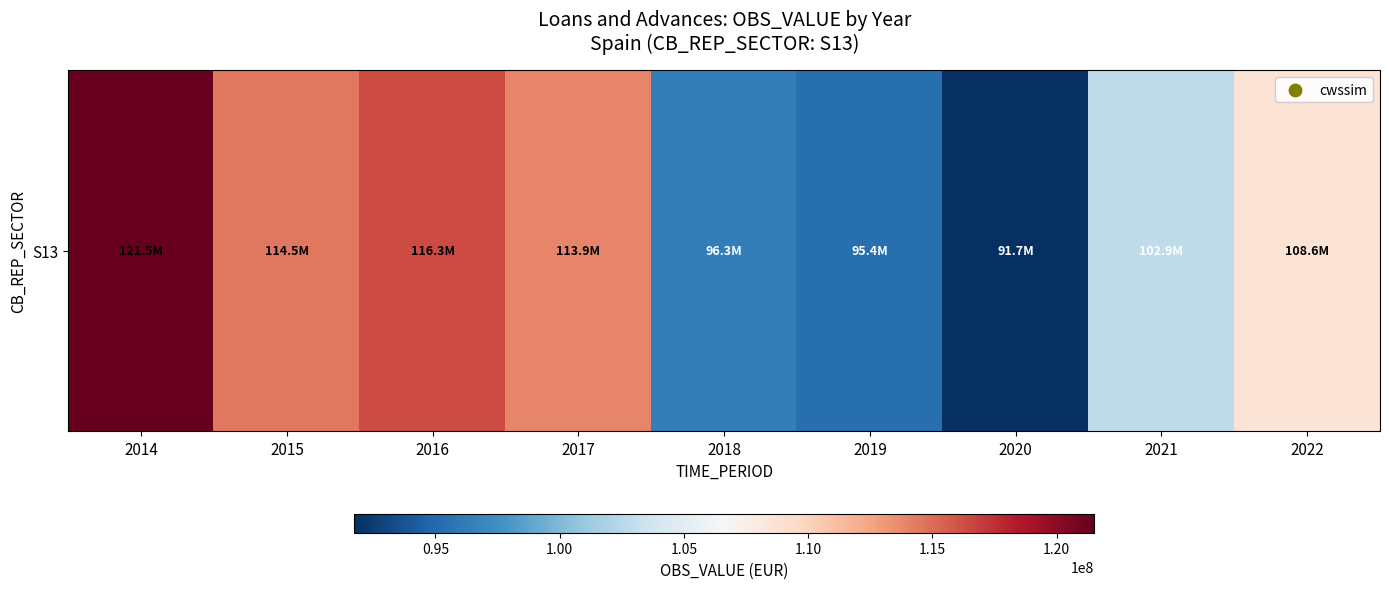

Approximately how many times larger is the value at 2016 compared to 2017?

1.0